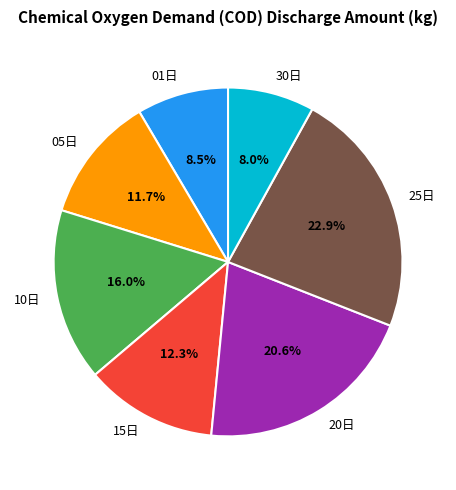

Does 20日 account for over 50% of the chart?

No